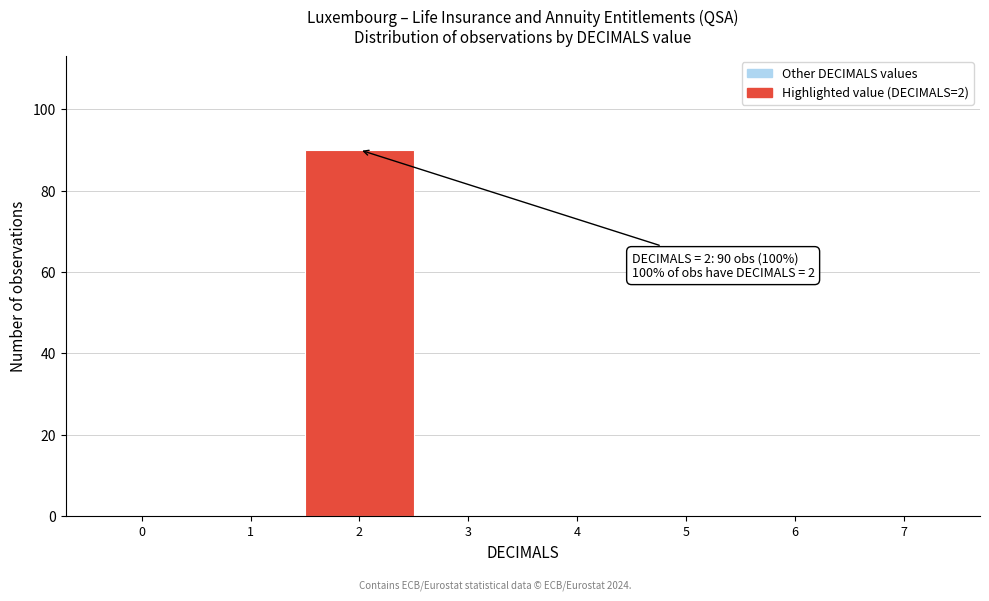

Over which range of the x-axis is the bar tallest?

1.5 to 2.5